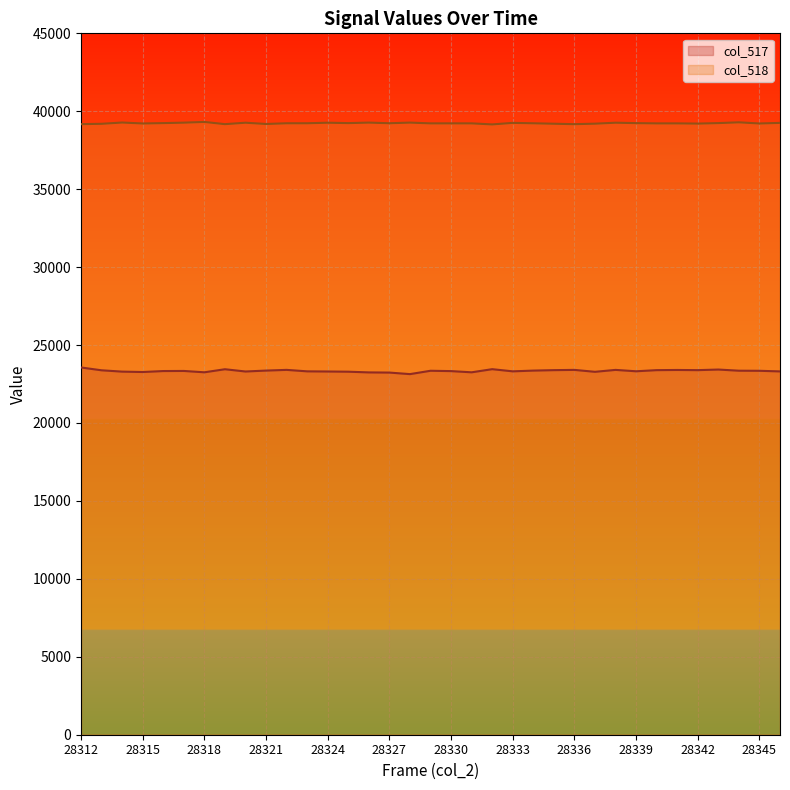

Rank the categories by col_517 value from highest to lowest.

28312, 28332, 28319, 28343, 28322, 28336, 28338, 28341, 28335, 28340, 28342, 28313, 28321, 28334, 28344, 28329, 28345, 28317, 28316, 28330, 28339, 28323, 28333, 28346, 28320, 28324, 28314, 28325, 28337, 28315, 28318, 28331, 28326, 28327, 28328